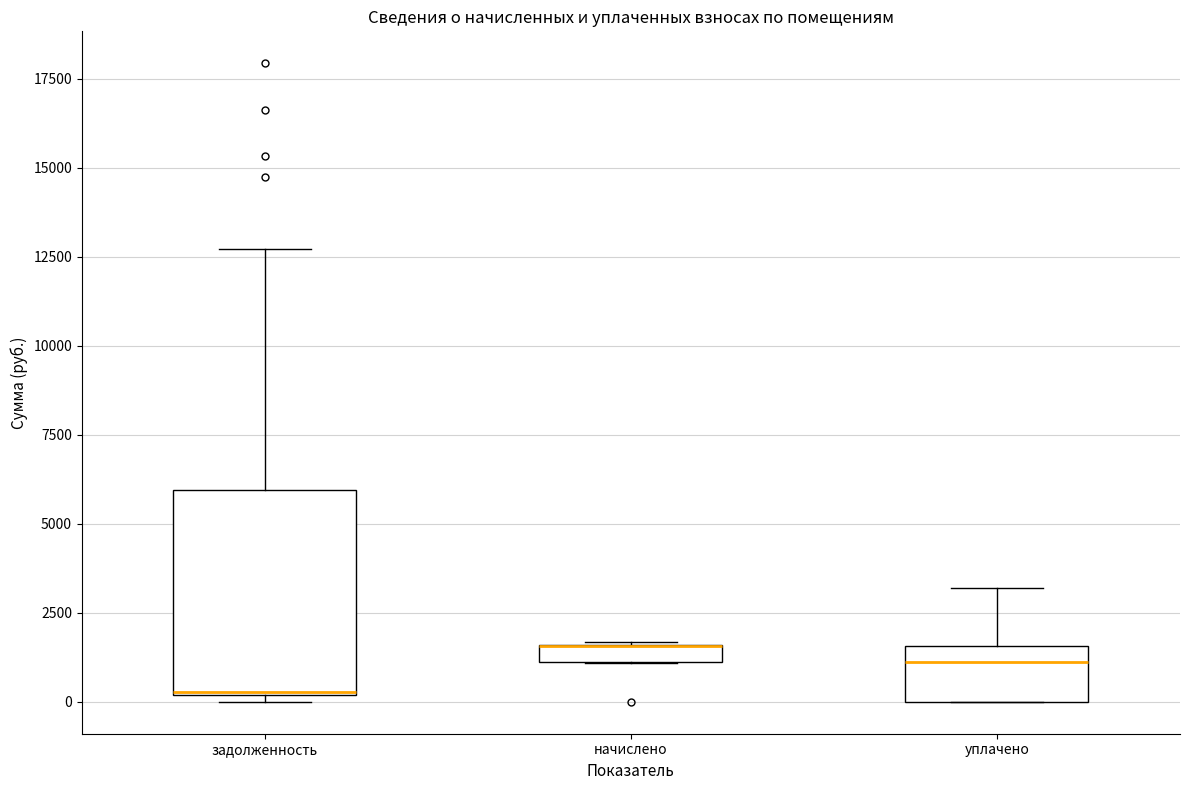

Where is the lower edge of the box for задолженность on the y-axis? The values are not printed on the chart, so give them approximately, as read against the axis.

0